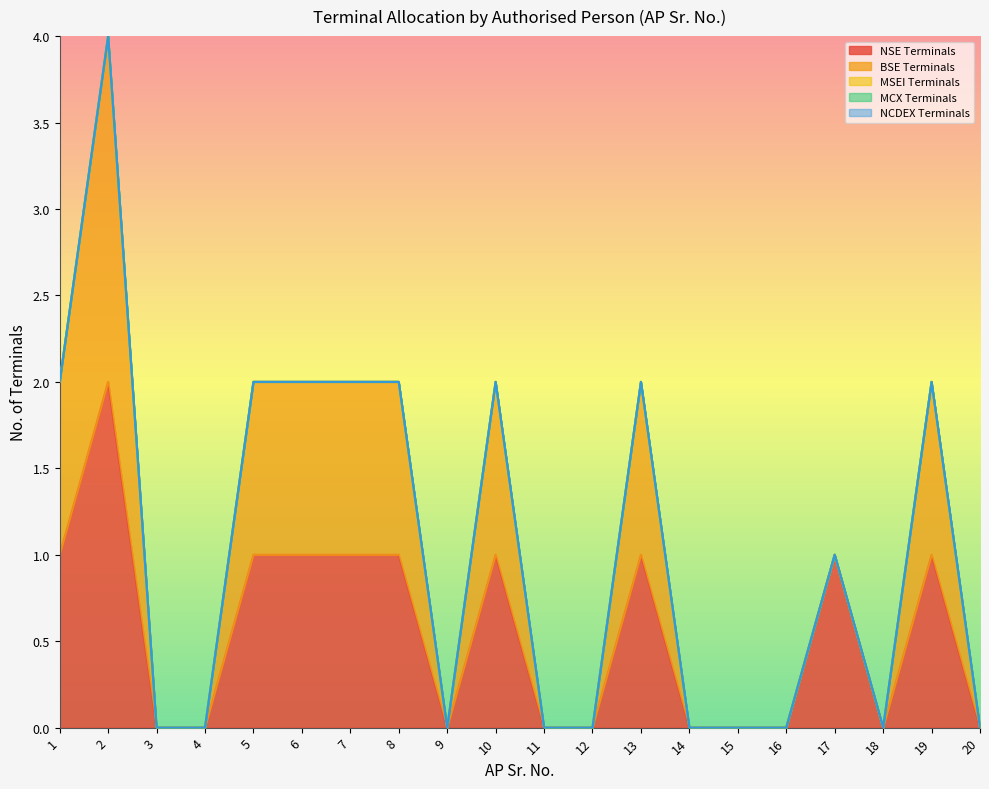

Is it true that NSE Terminals equals 2 at 5?

False